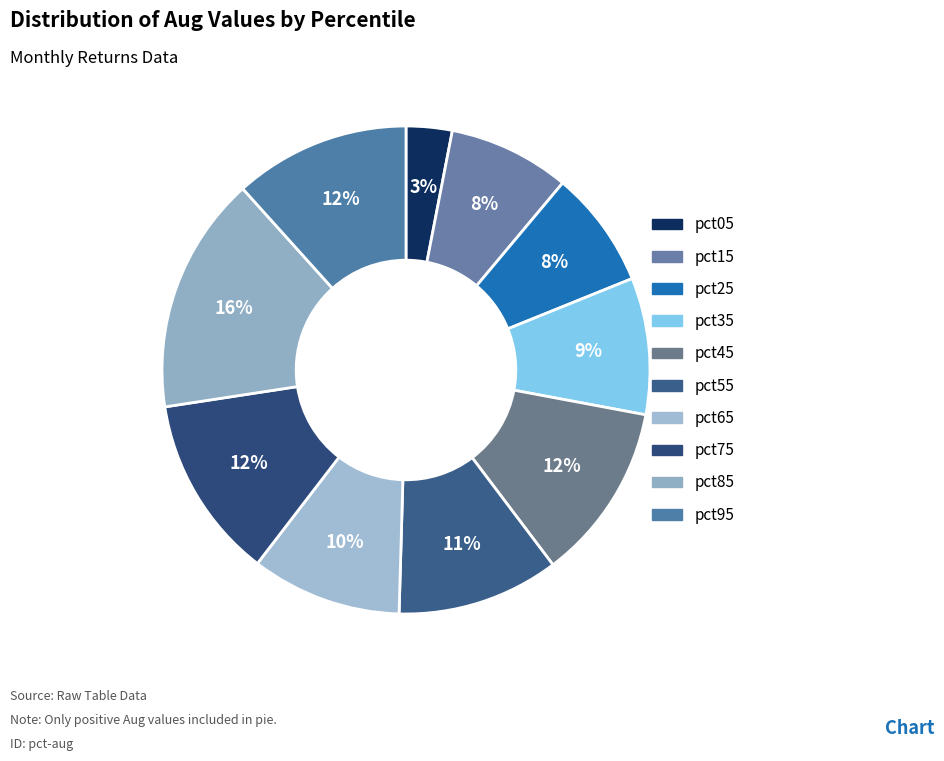

How many slices are in this pie chart?

10